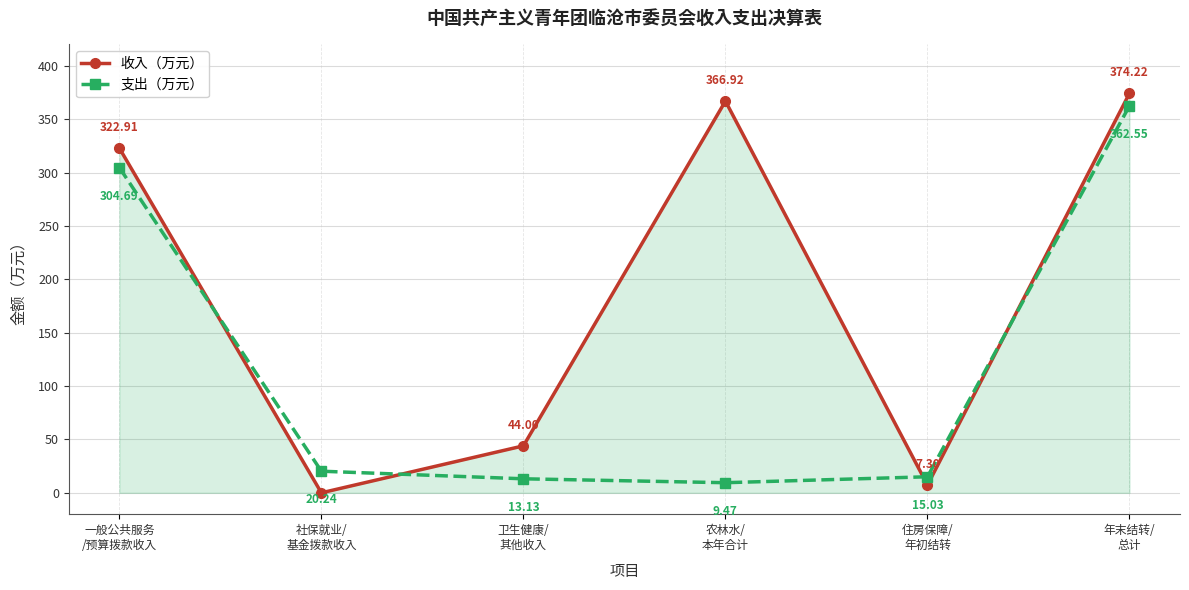

In 支出（万元）, how many points are lower than both neighbors (excluding endpoints)?

1